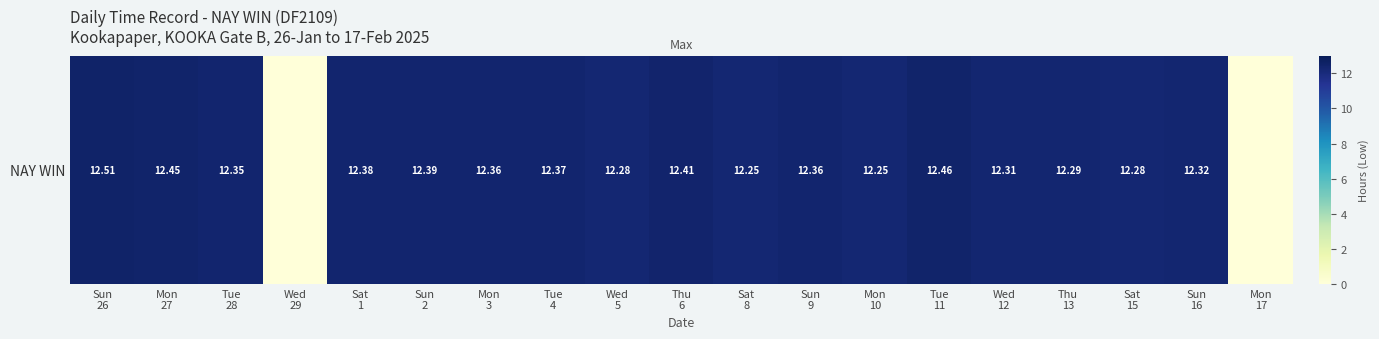

At which label is the value closest to 6?

Wed
29